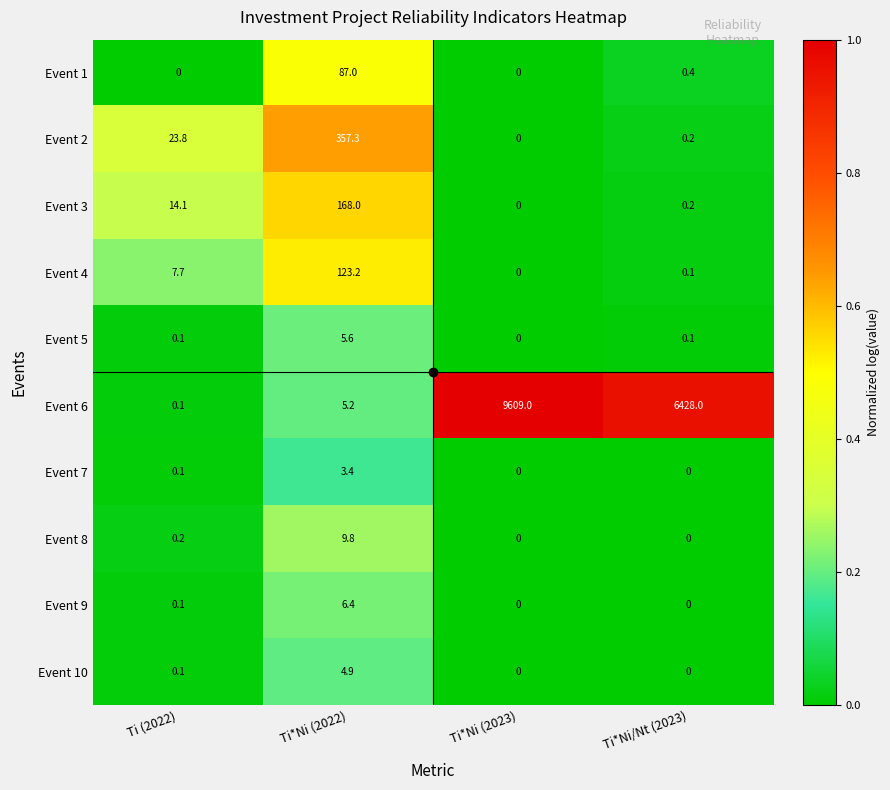

What is the difference between the maximum and minimum values in the Event 7 series?

3.4